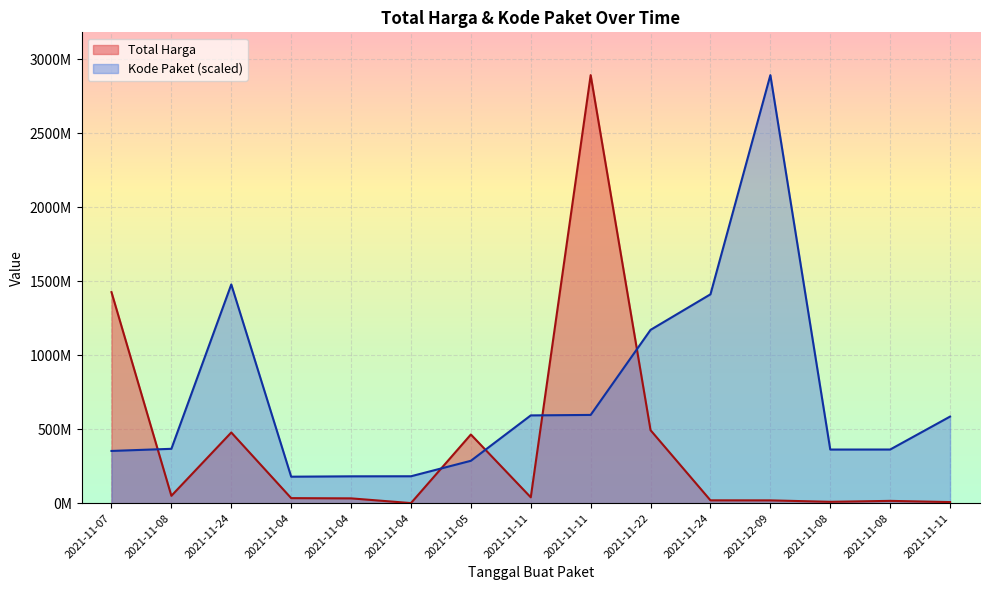

How many times do Kode Paket and Total Harga cross each other?

5